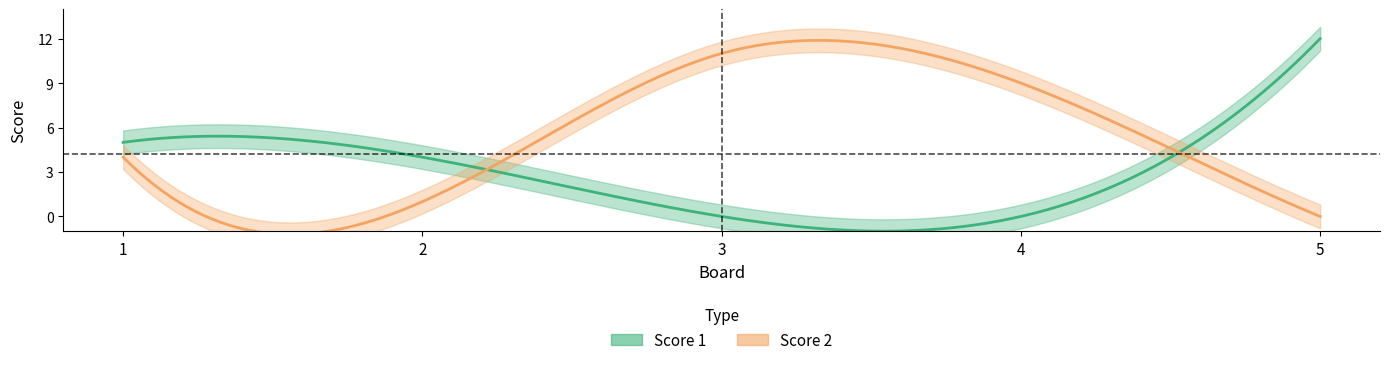

True or false: Score 2 has more than 1 points higher than both neighbors.

False